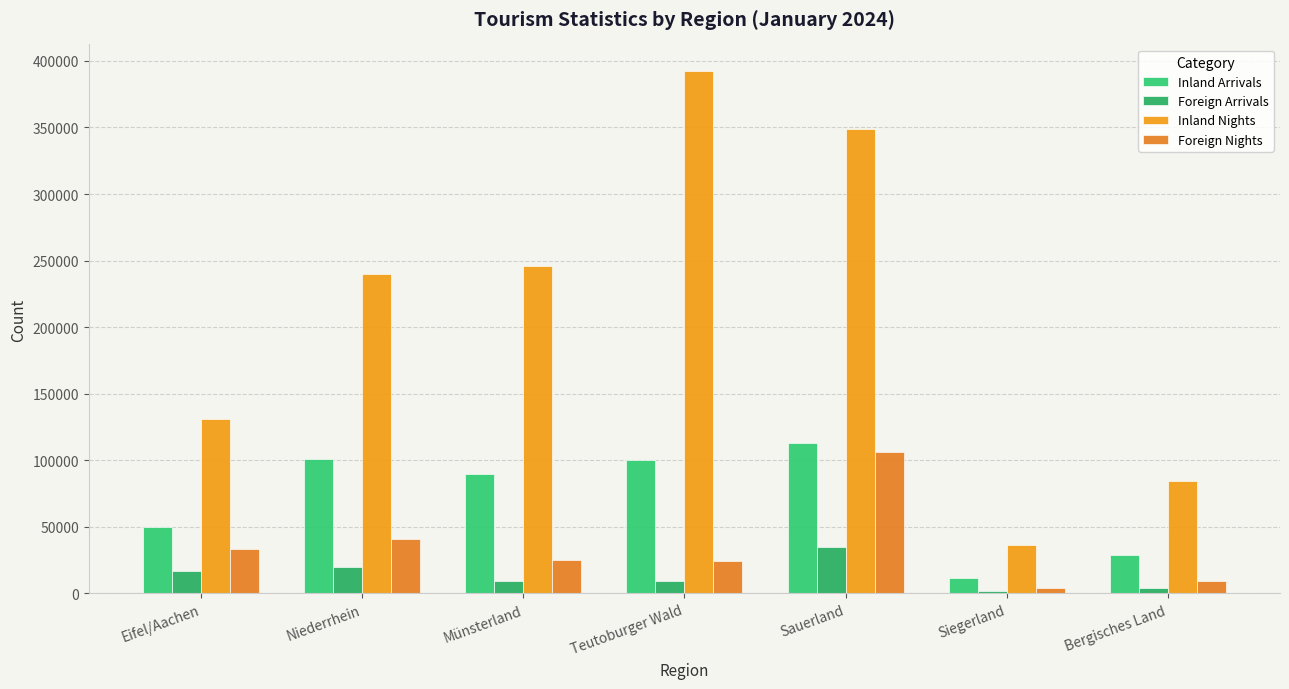

Is the value of Inland Arrivals at Eifel/Aachen greater than the value of Inland Nights at Teutoburger Wald?

No